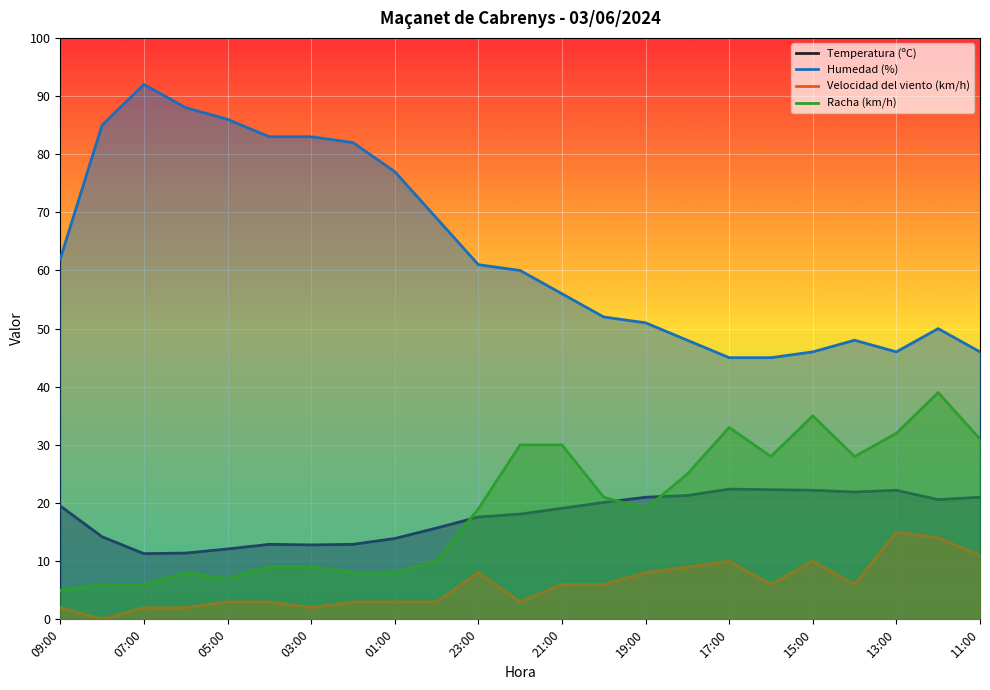

What is the highest value of the Temperatura (ºC) series?

22.4